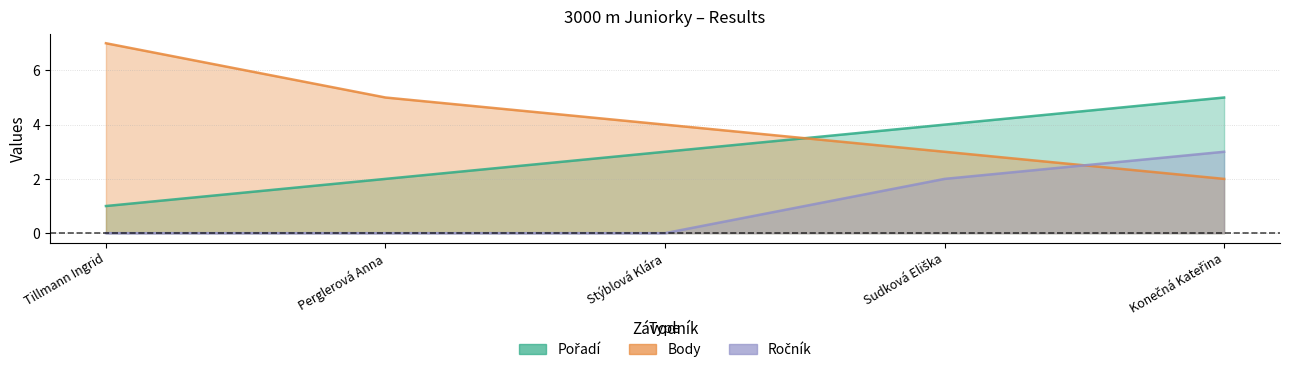

How many lines are shown in the chart?

3